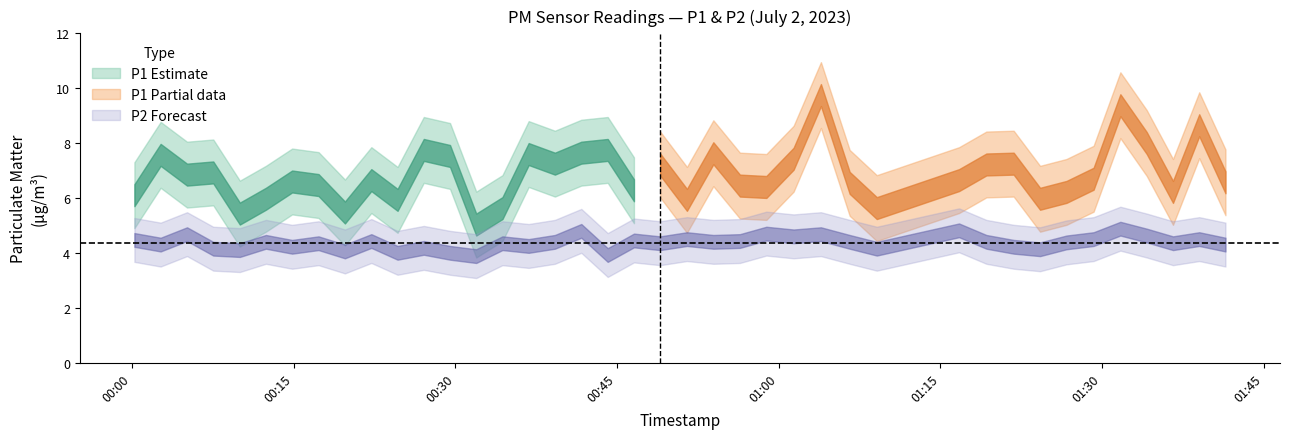

True or false: P1 and P2 cross at least once.

False